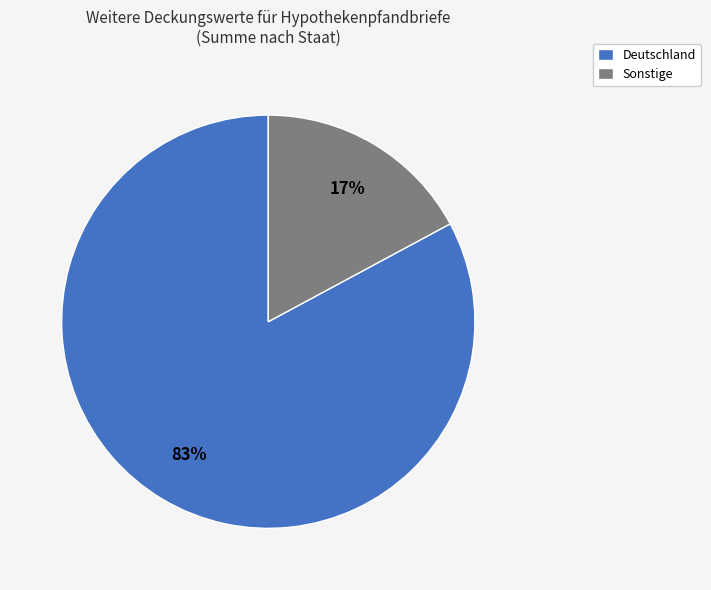

What percentage is the Deutschland slice, to the nearest percent?

83%